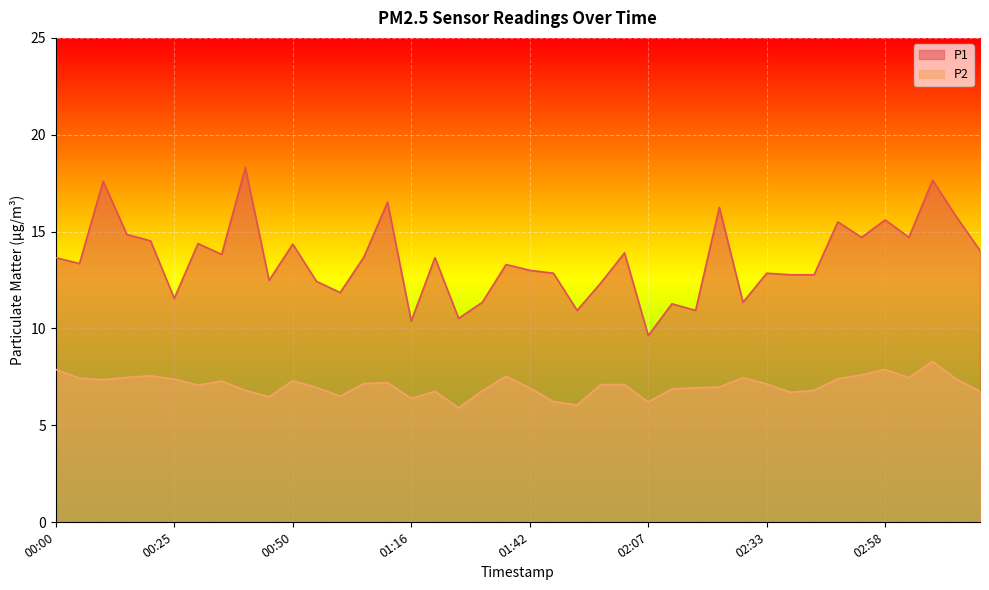

What is the sum of the P2 values at 02:28 and 03:03?

14.9